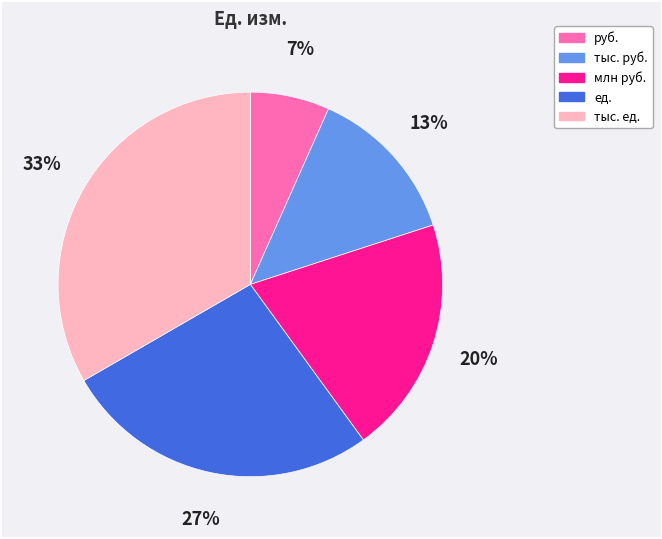

Which has a higher value, млн руб. or руб.?

млн руб.